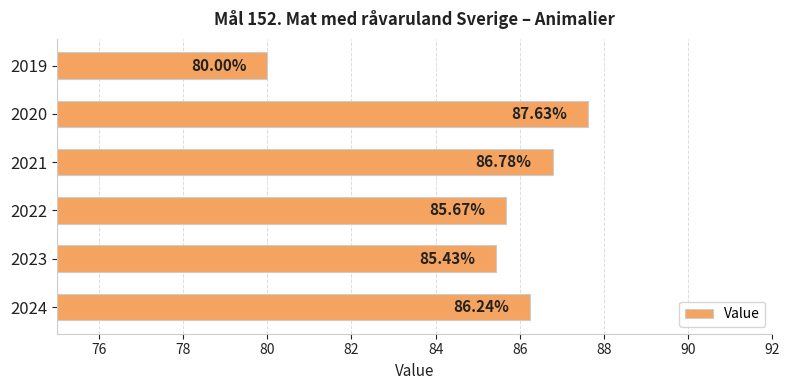

Rank the categories by value from lowest to highest.

2019, 2023, 2022, 2024, 2021, 2020